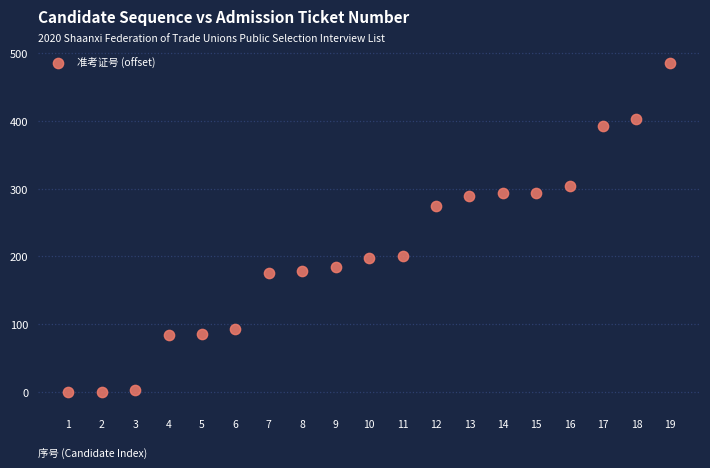

What Y value in the scatter plot is closest to 242?

274